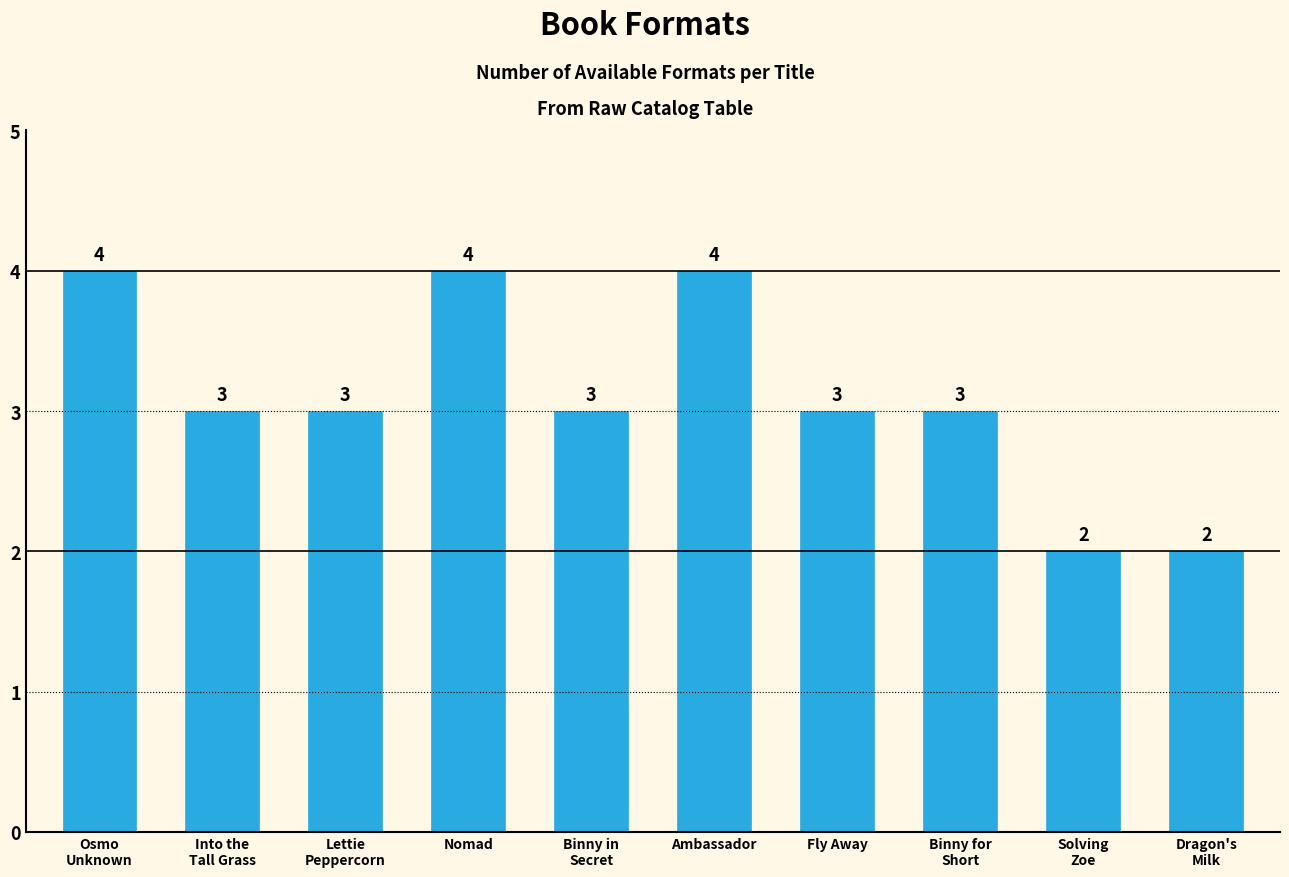

What is the smallest value displayed?

2